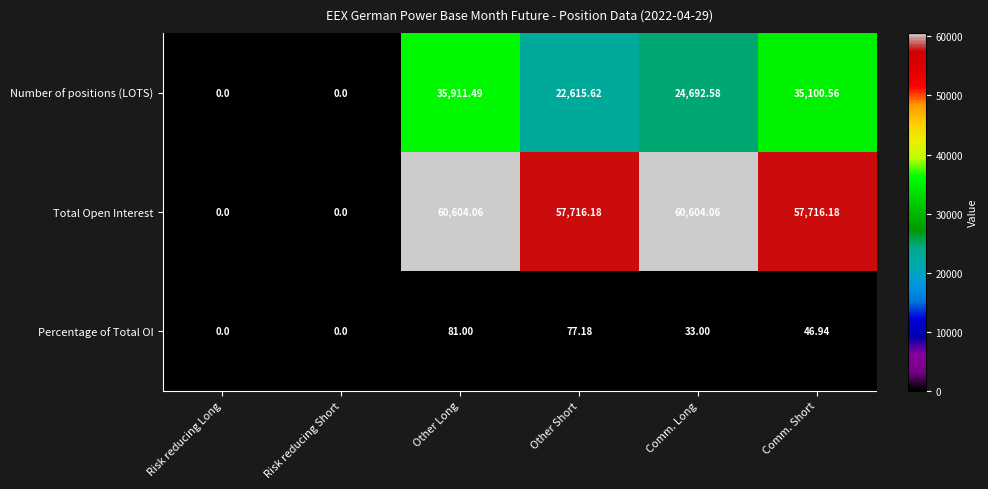

Which series has the widest spread of values?

Total Open Interest